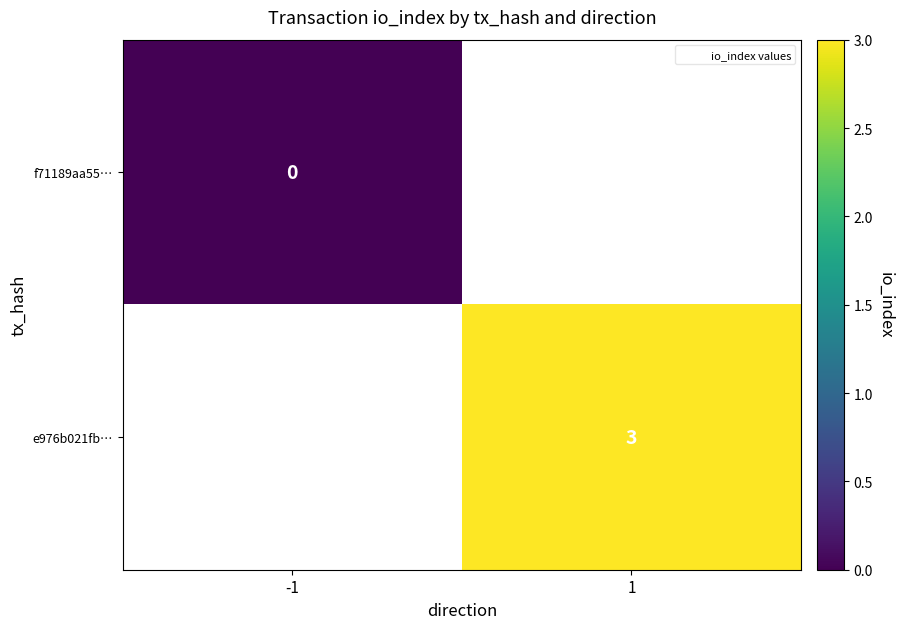

Which has a higher value, -1 or 1?

1